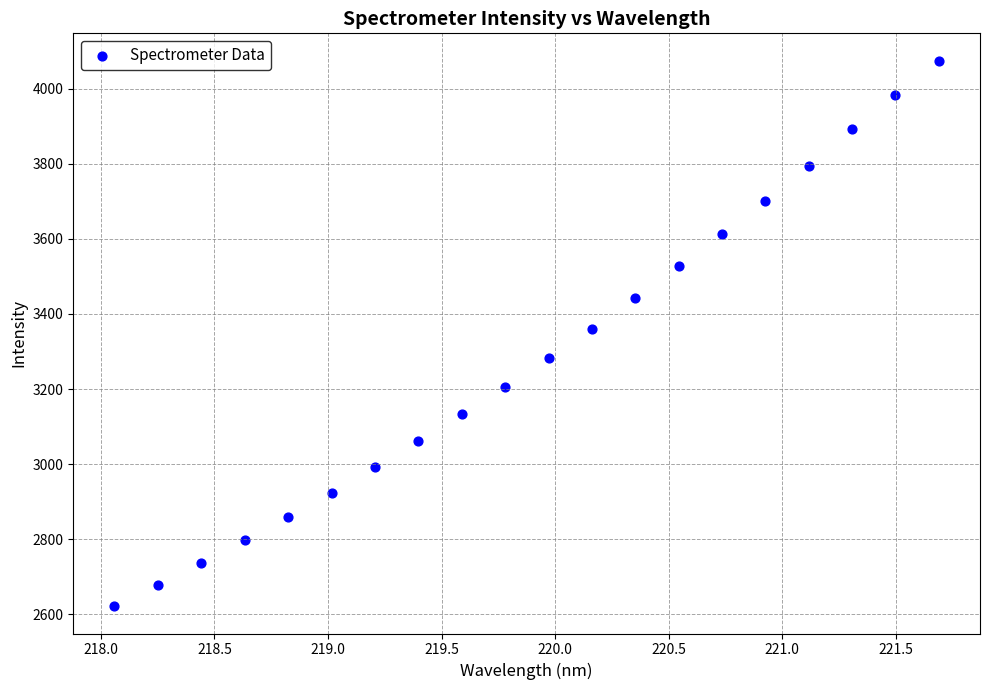

What is the range of Y values (max minus min)?

1453.5